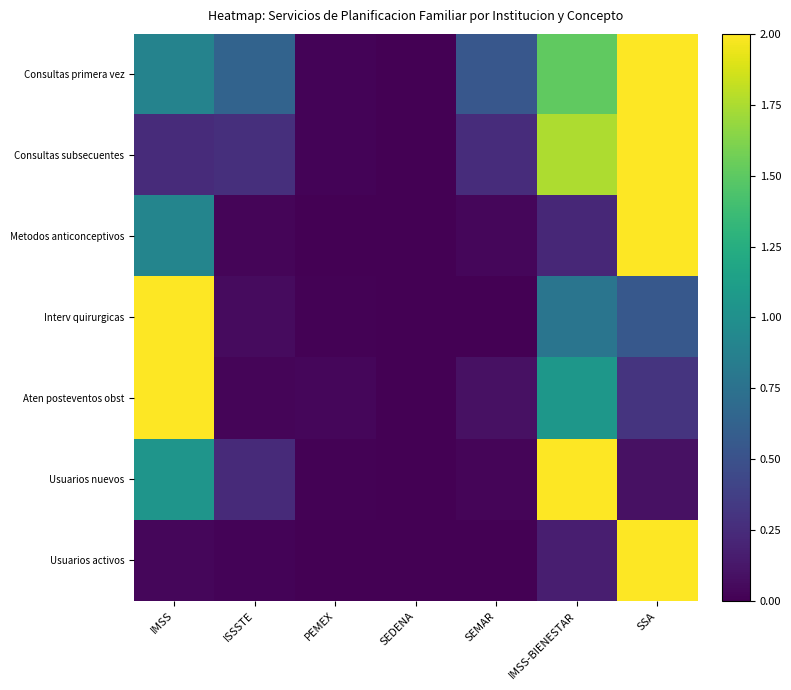

Between SEMAR and IMSS-BIENESTAR, which series saw the biggest shift?

Usuarios nuevos